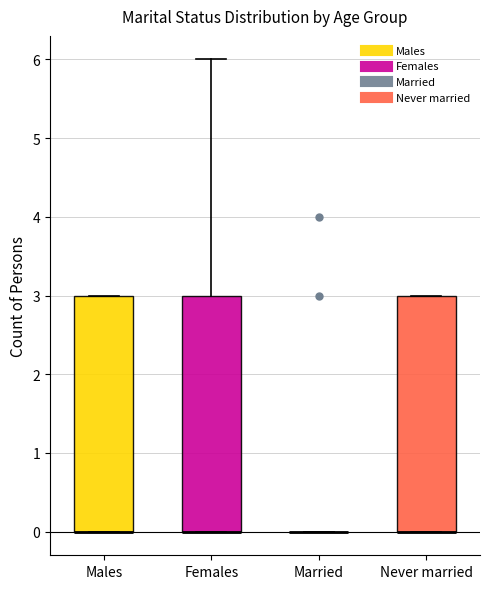

Reading left to right, read every box against the y-axis: the position of its median line, the range the box covers, and the ends of its whiskers. The values are not printed on the chart, so give them approximately, as read against the axis.

Males: median 0 (drawn on the box's lower edge), box 0 to 3, whiskers 0 to 3
Females: median 0 (drawn on the box's lower edge), box 0 to 3, whiskers 0 to 6
Married: box collapsed to a line at 0, whiskers 0 to 0
Never married: median 0 (drawn on the box's lower edge), box 0 to 3, whiskers 0 to 3